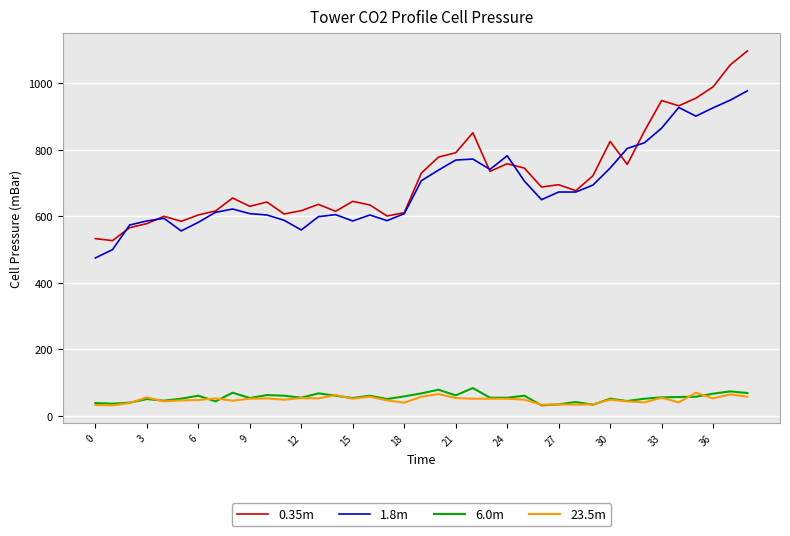

True or false: 0.35m and 6.0m cross at least once.

False